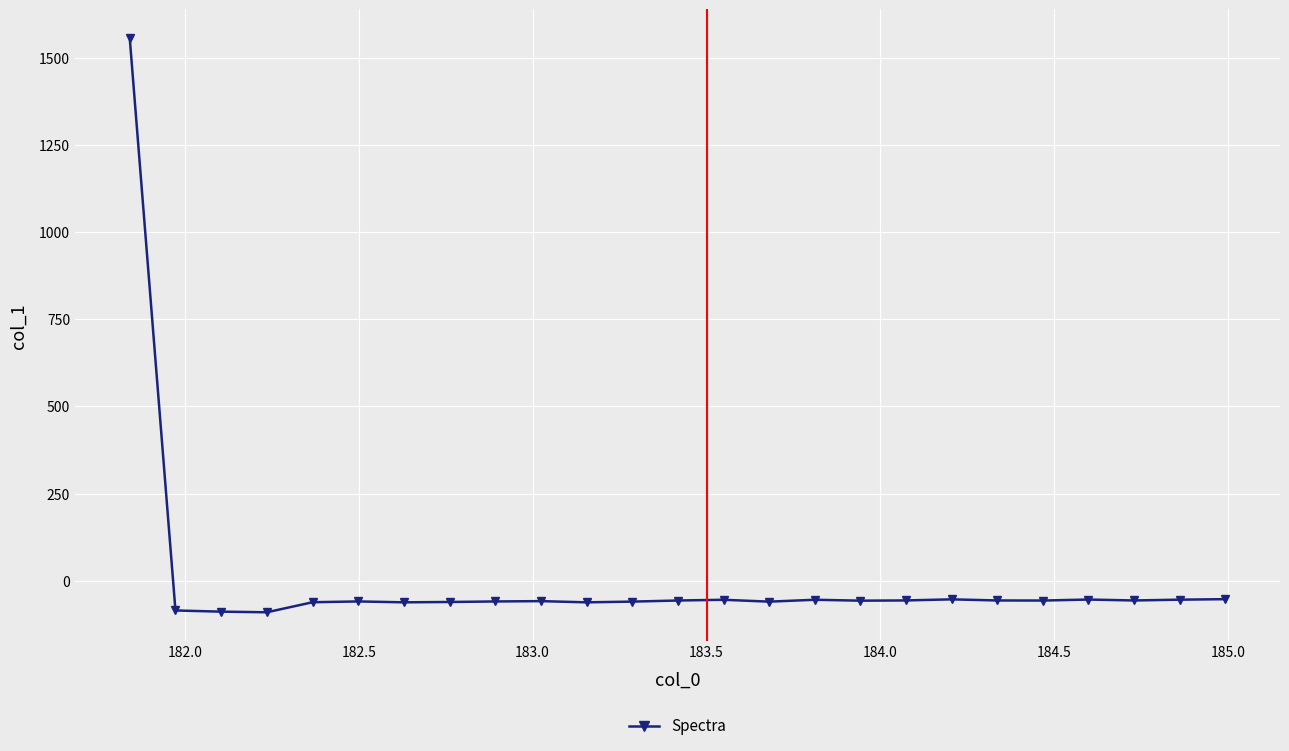

What is the greatest value displayed?

1555.6